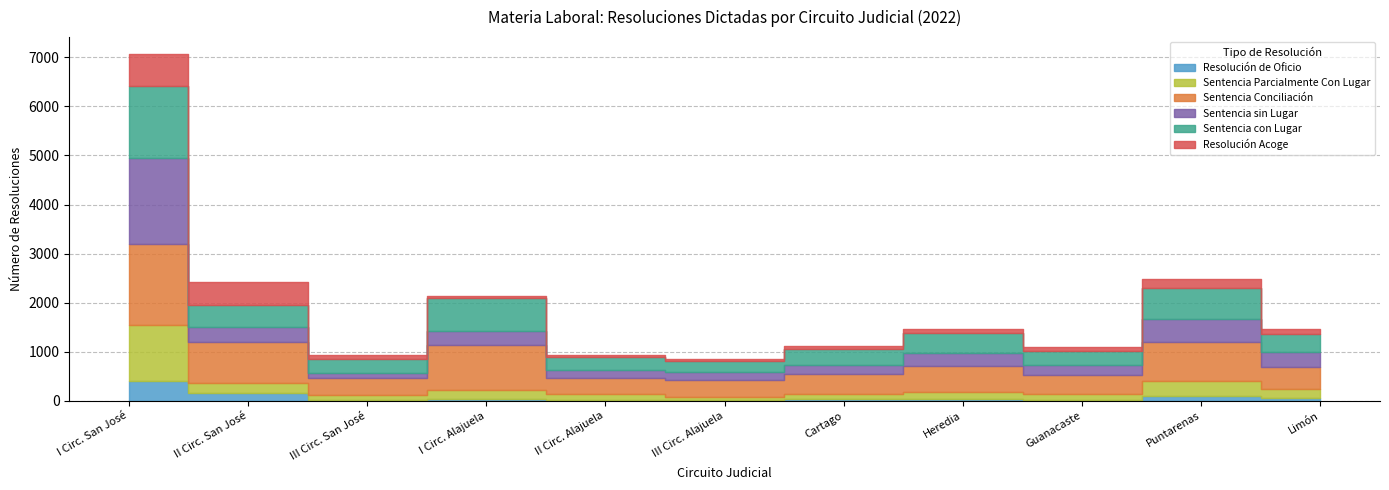

How many interior local peaks does the Sentencia Conciliación series have?

3